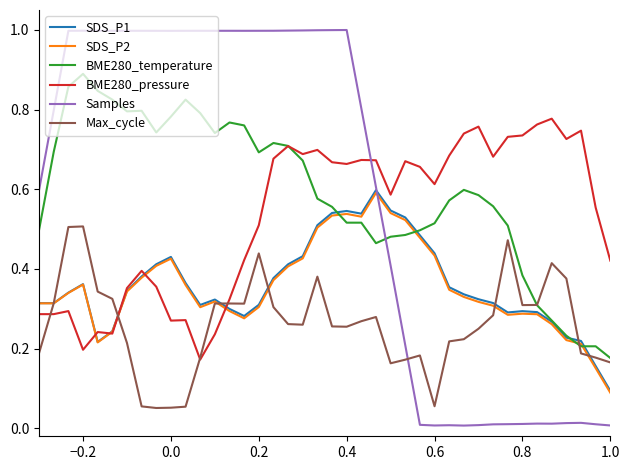

Which series has the widest spread of values?

Samples